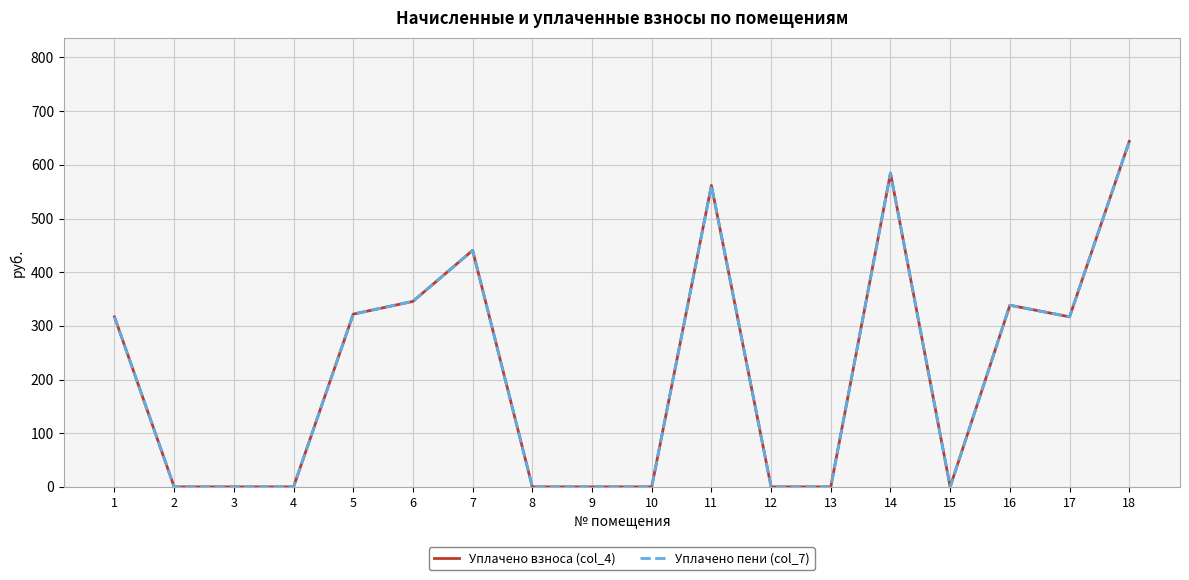

Does the chart display data point markers on the line(s)?

No